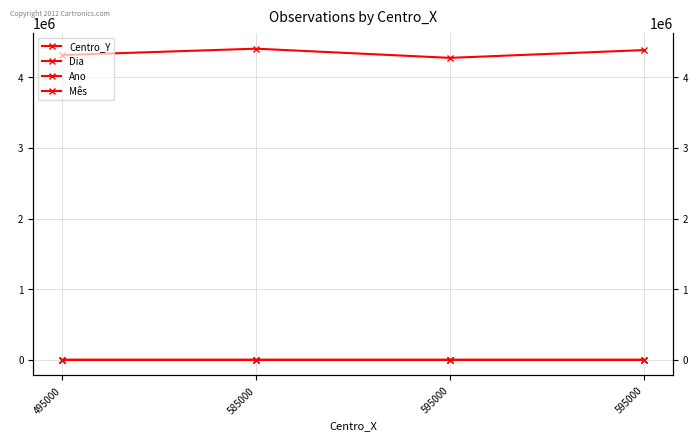

What is the average value of the Dia series?

17